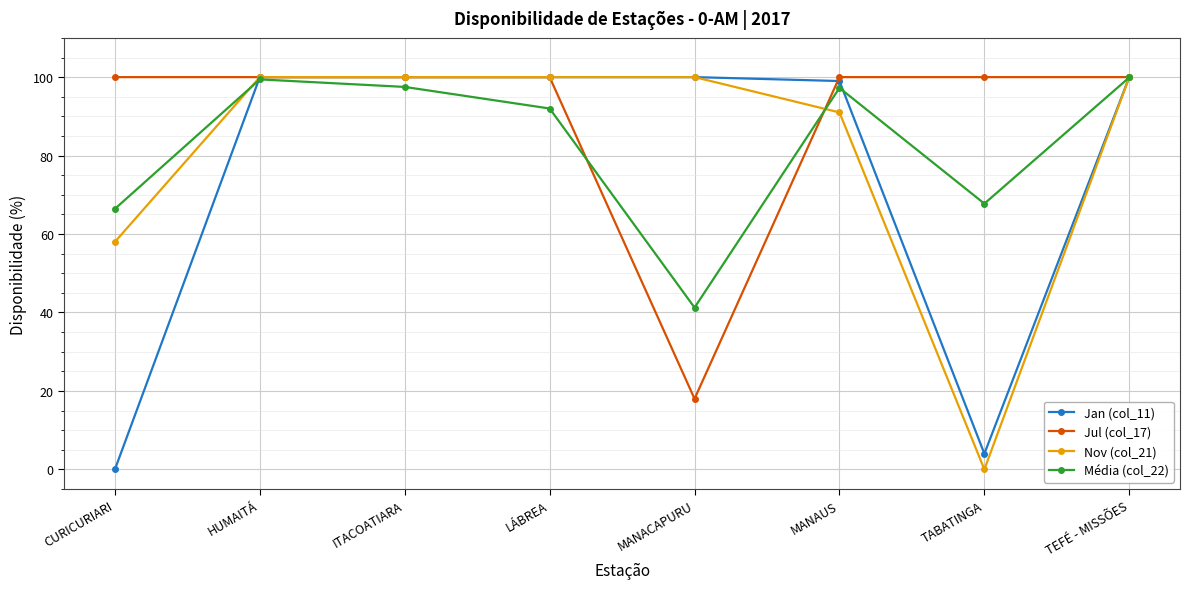

How many lines are shown in the chart?

4